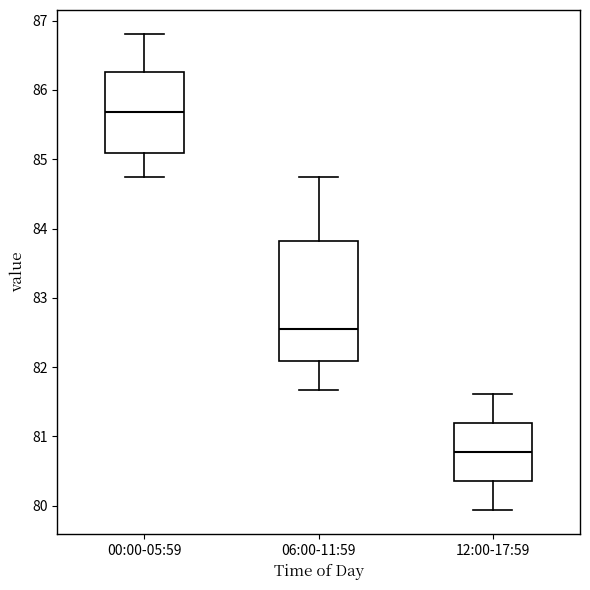

Which box is the tallest, from its lower edge to its upper edge?

06:00-11:59